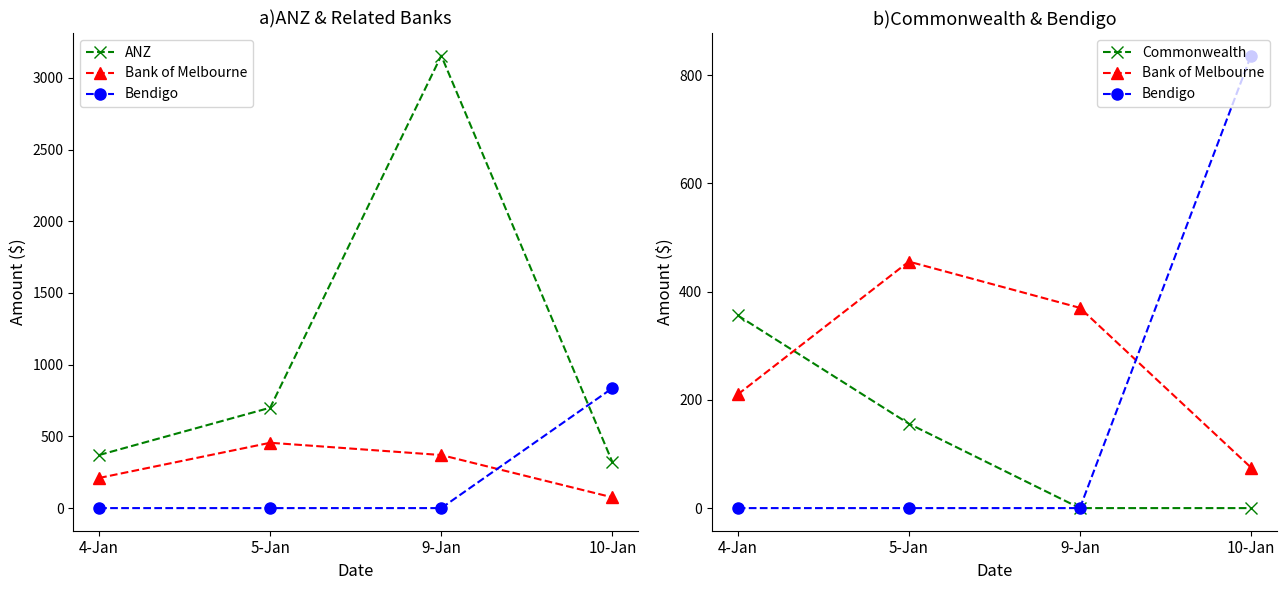

Count the number of categories in the chart.

4